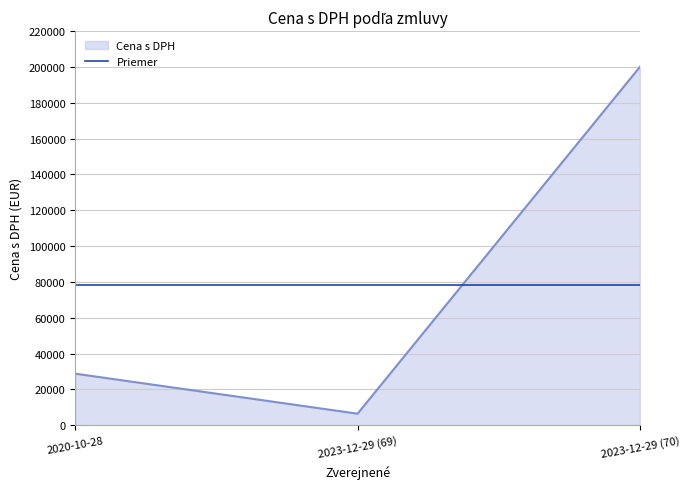

What is the sum of the Priemer values at 2023-12-29 (70) and 2023-12-29 (69)?

156759.3